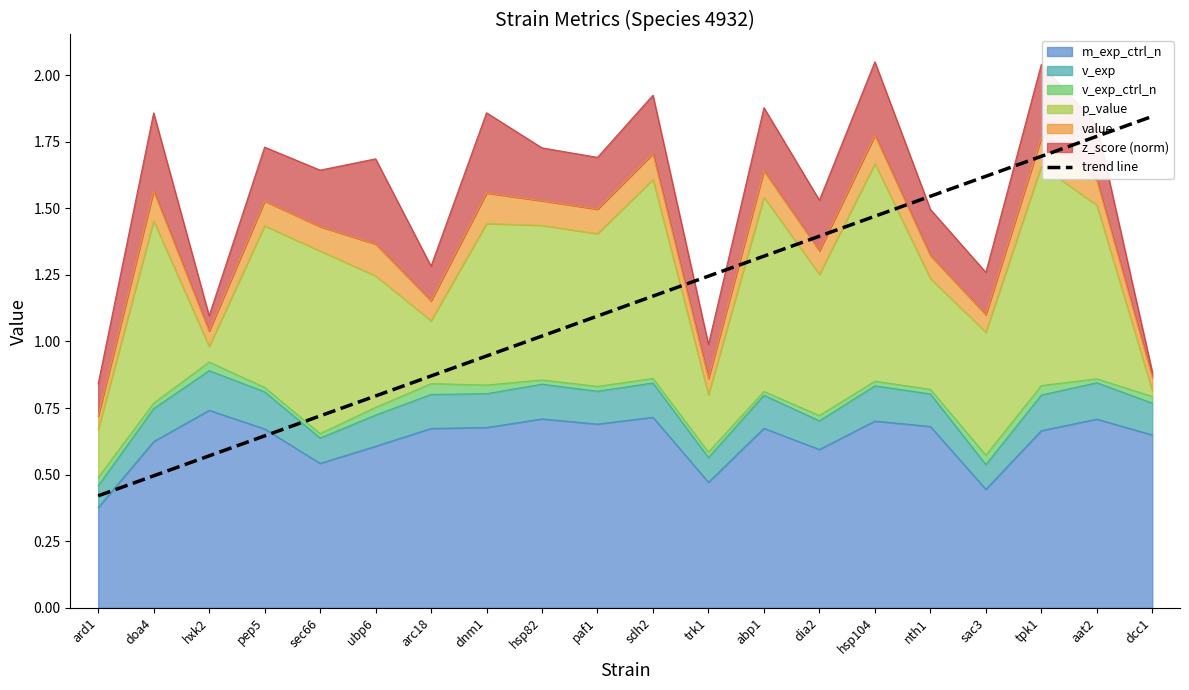

Which category has the lowest value in the m_exp_ctrl_n series?

ard1